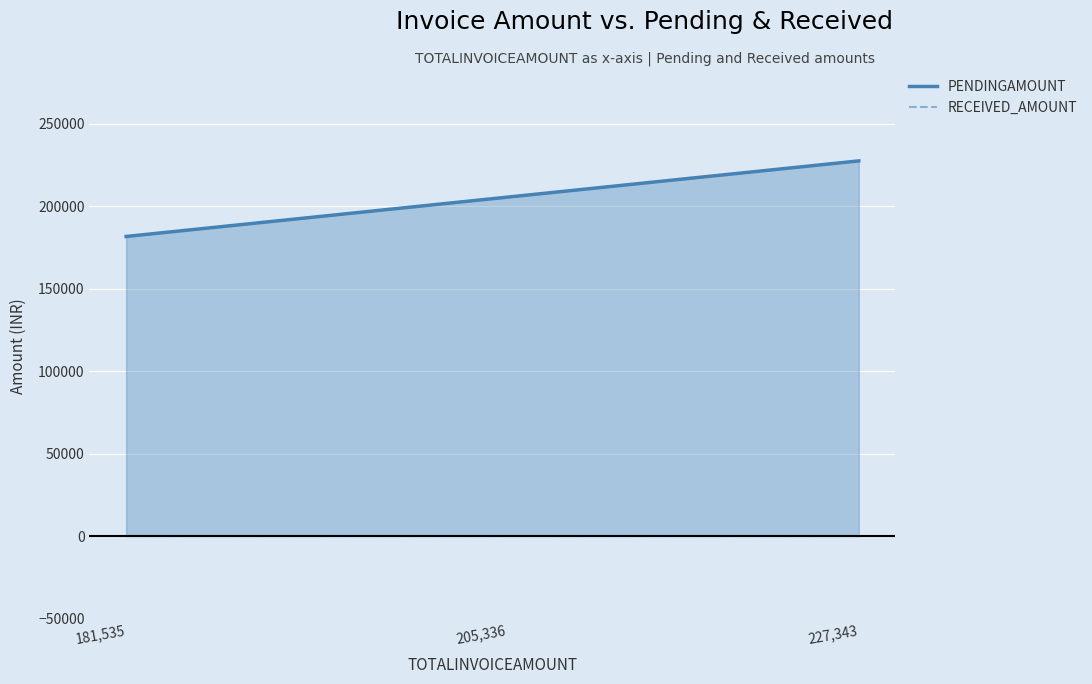

What is the spread (max minus min) of values at 227,343?

227343